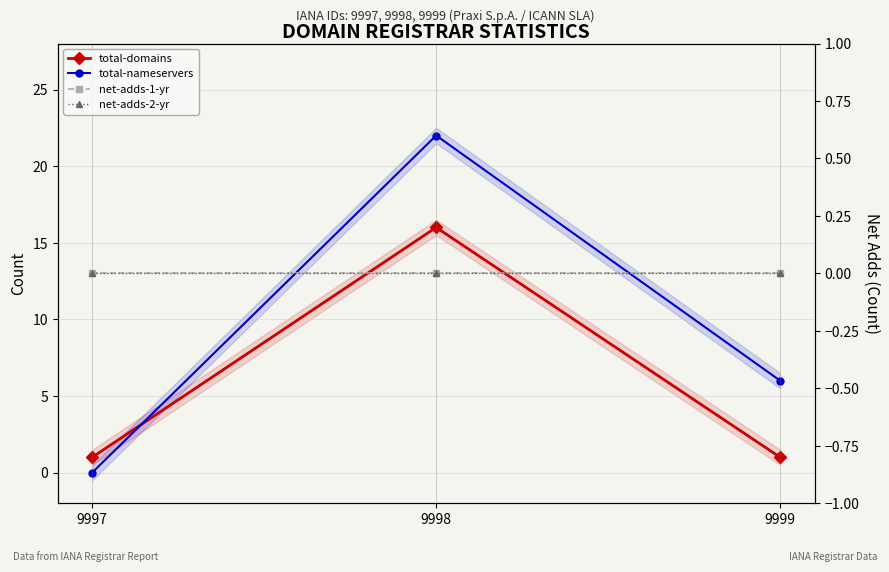

Does the chart have visible grid lines?

Yes